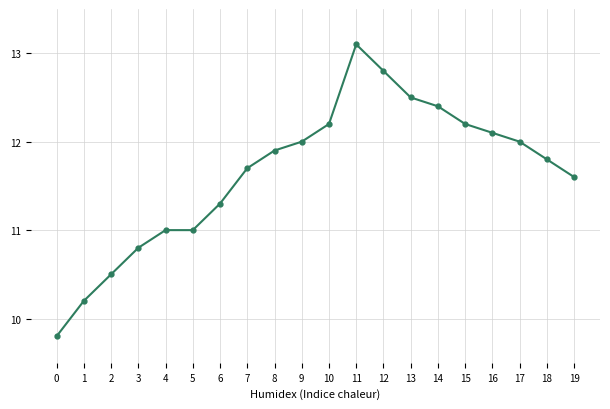

Reading left to right, list all the values displayed in this chart.

0=9.8	1=10.2	2=10.5	3=10.8	4=11.0	5=11.0	6=11.3	7=11.7	8=11.9	9=12.0	10=12.2	11=13.1	12=12.8	13=12.5	14=12.4	15=12.2	16=12.1	17=12.0	18=11.8	19=11.6